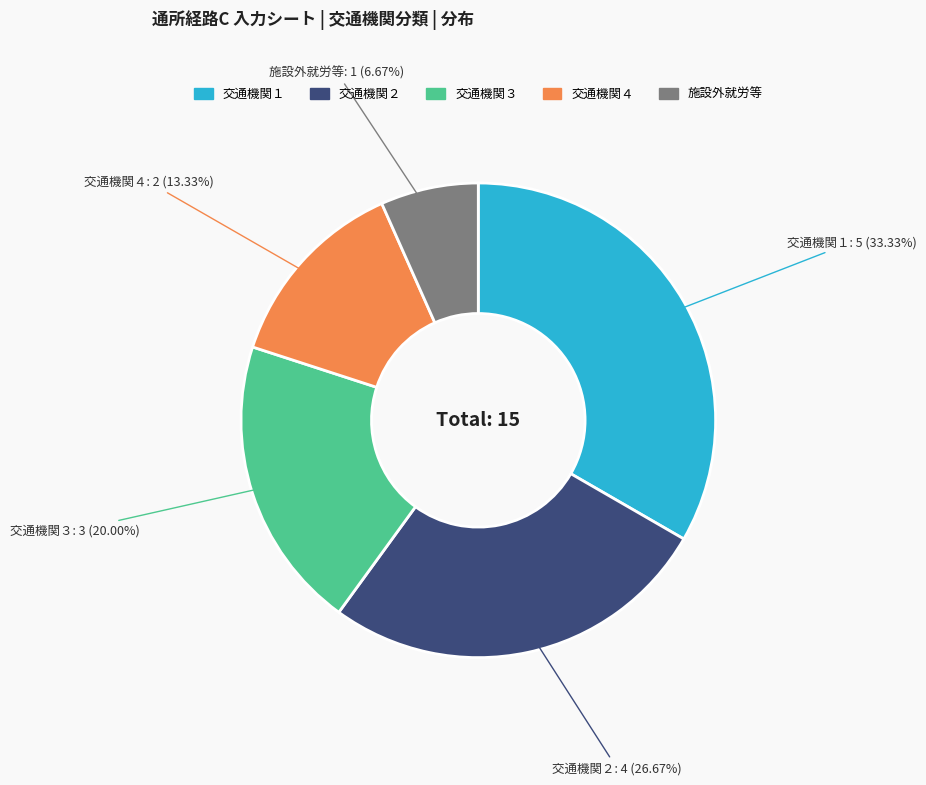

Which has a higher value, 施設外就労等 or 交通機関４?

交通機関４